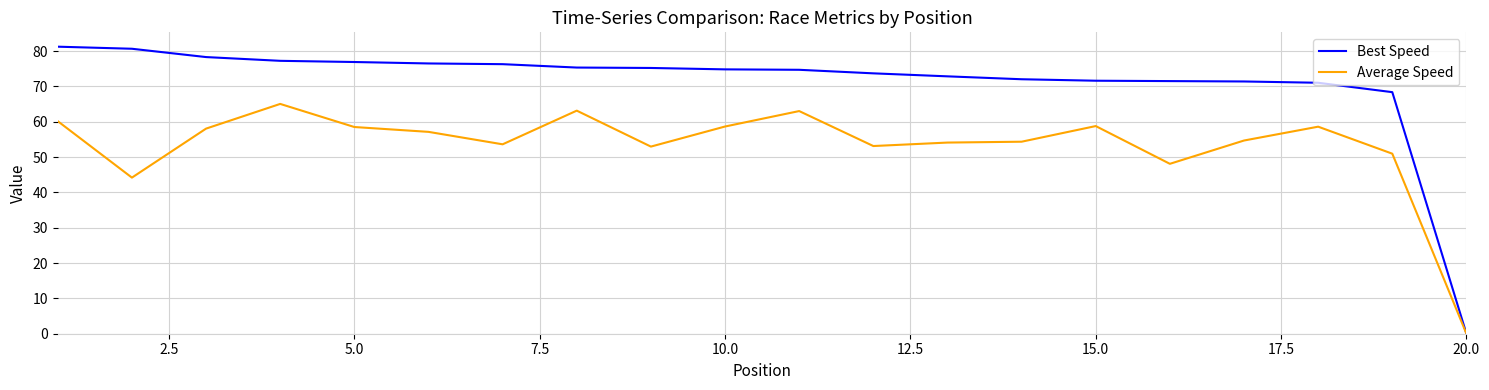

How many values in Best Speed are above zero?

19